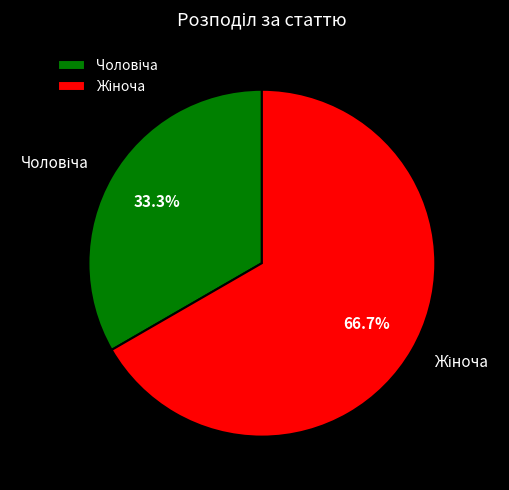

Is there a majority slice in this chart?

Yes